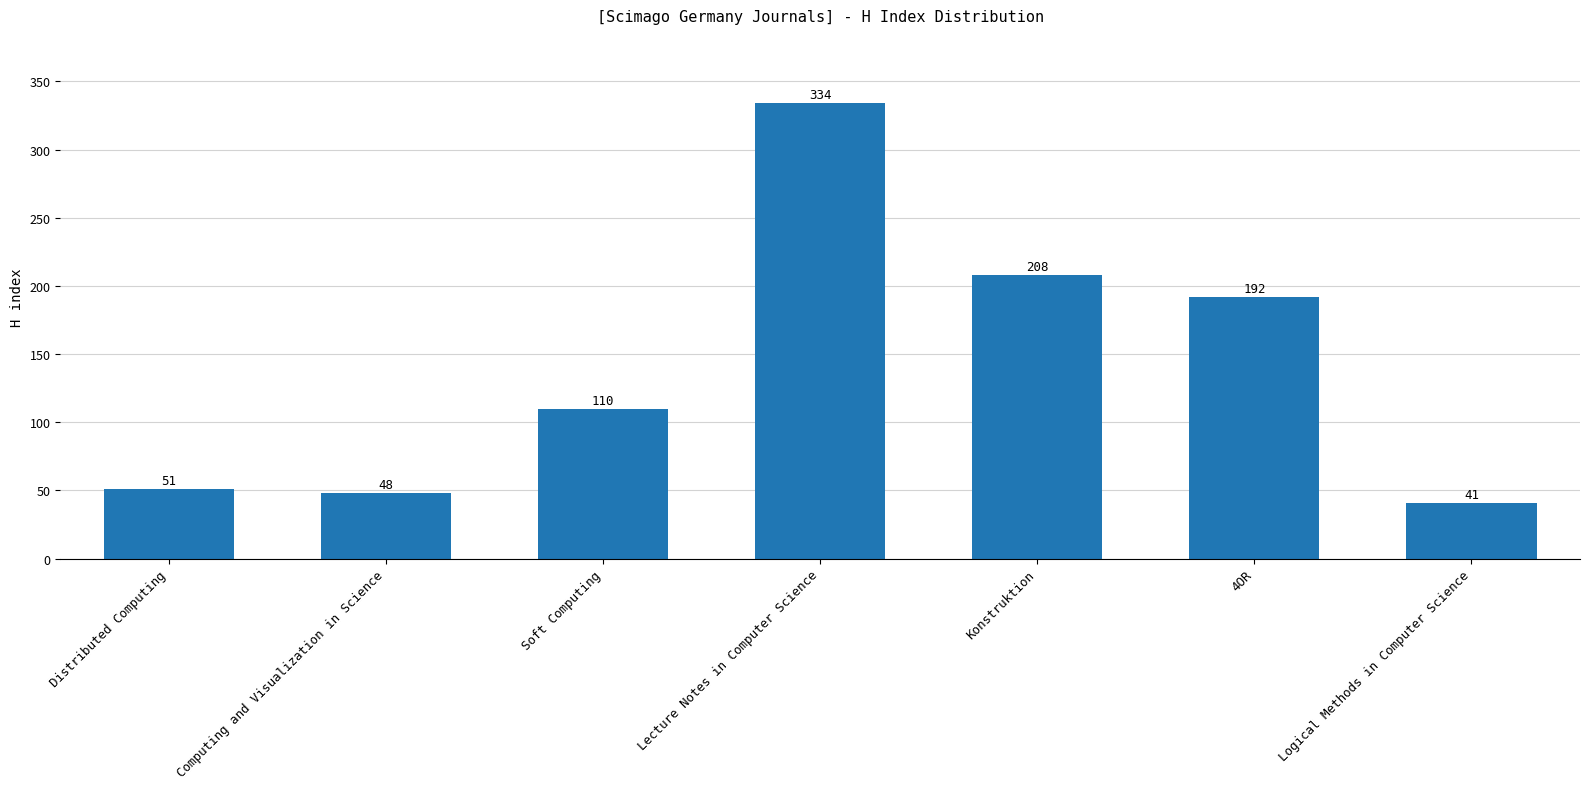

Reading left to right, list all the values displayed in this chart.

Distributed Computing=51	Computing and Visualization in Science=48	Soft Computing=110	Lecture Notes in Computer Science=334	Konstruktion=208	4OR=192	Logical Methods in Computer Science=41